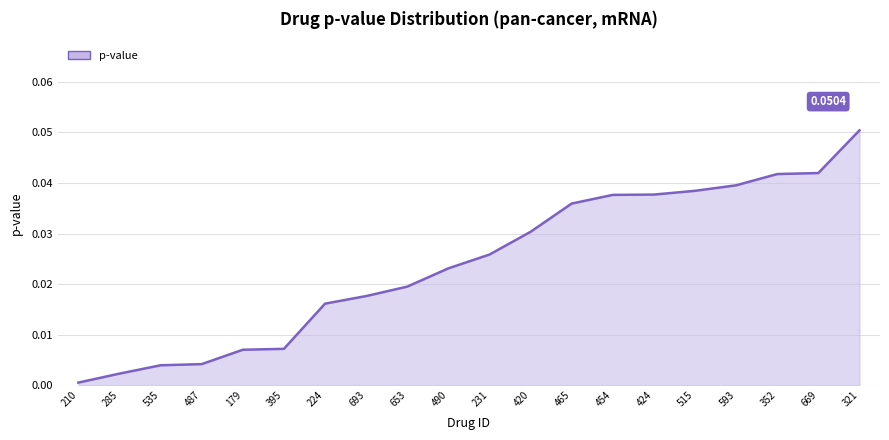

Between 352 and 487, which is larger?

352